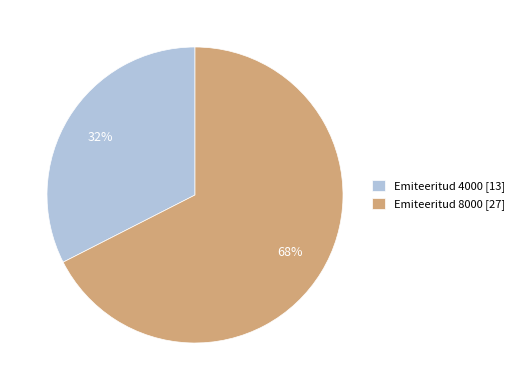

Is there a majority slice in this chart?

Yes